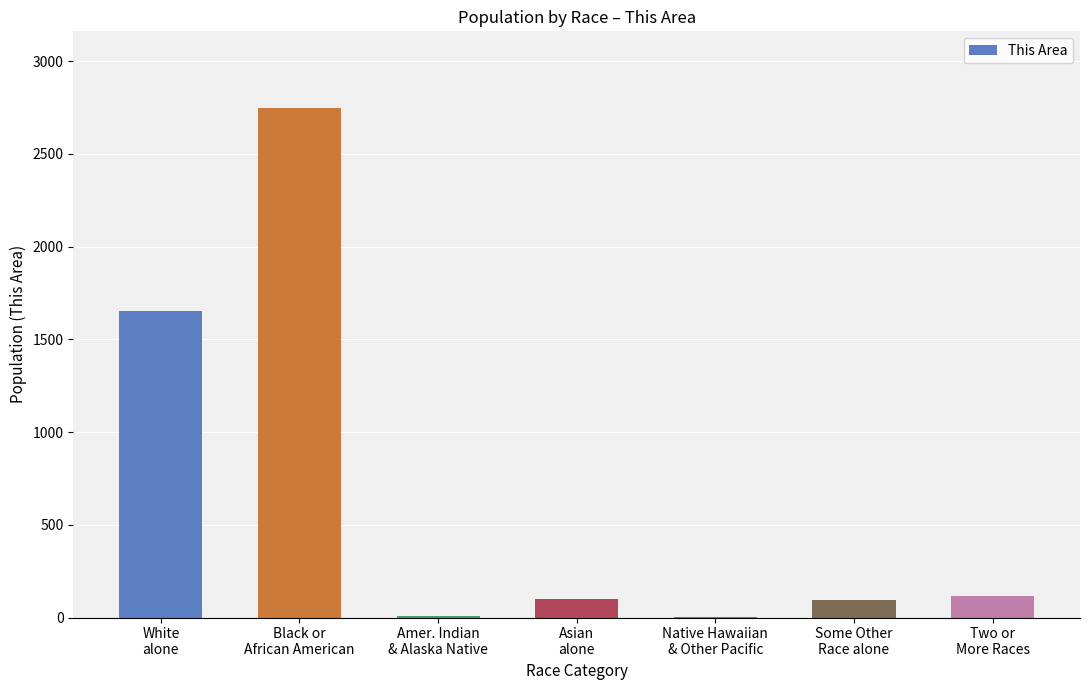

What is the greatest value displayed?

2749